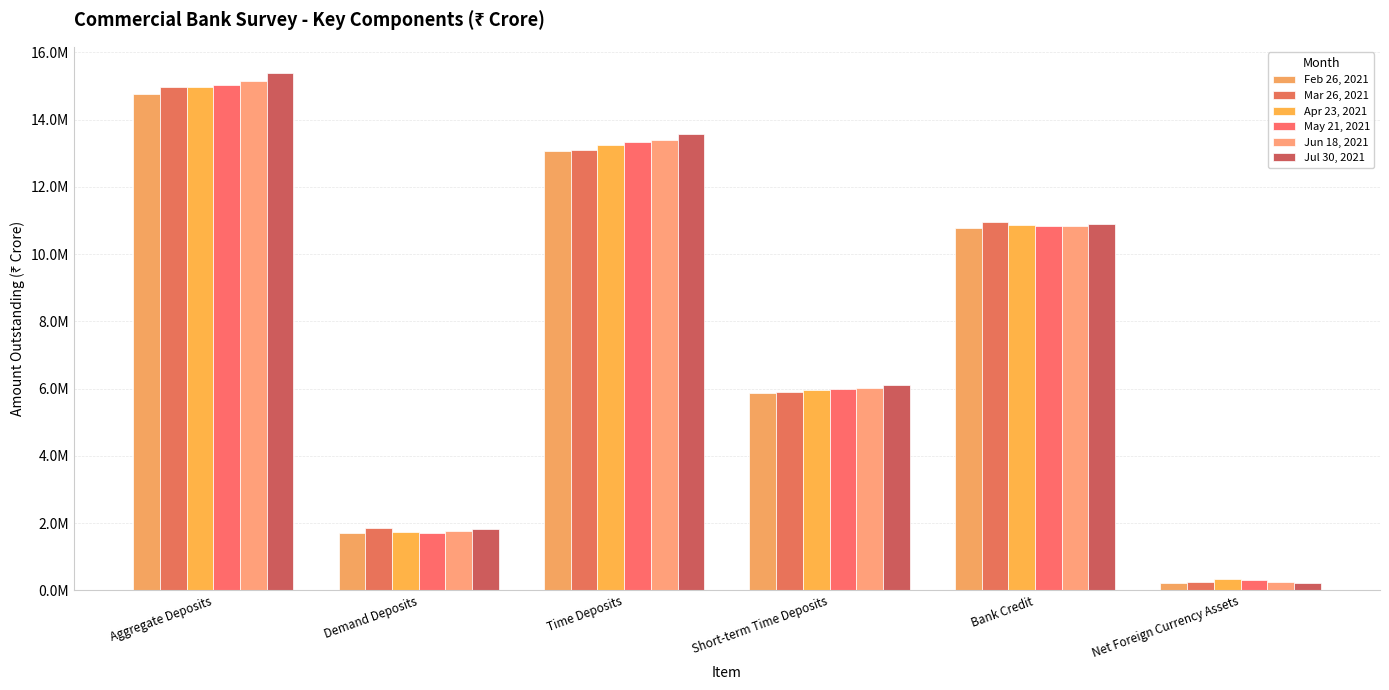

Are the bars grouped side by side (vs. stacked)?

Yes